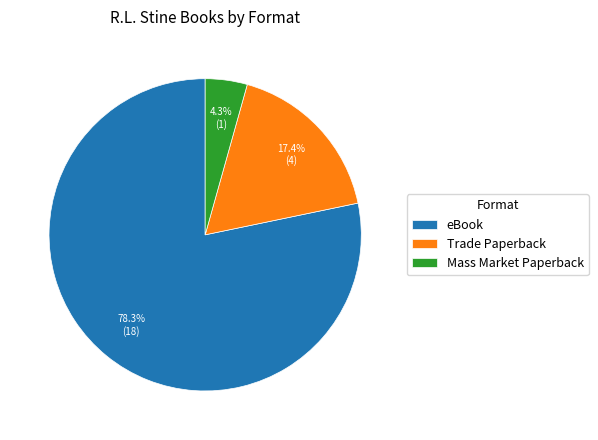

To the nearest percent, what is the combined percentage of eBook and Mass Market Paperback?

83%